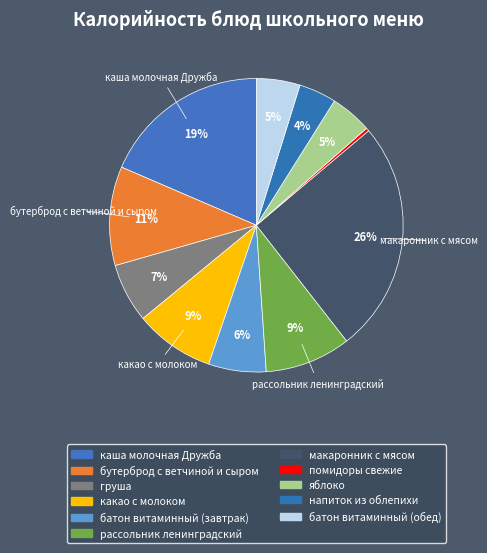

Does any single category account for the majority?

No